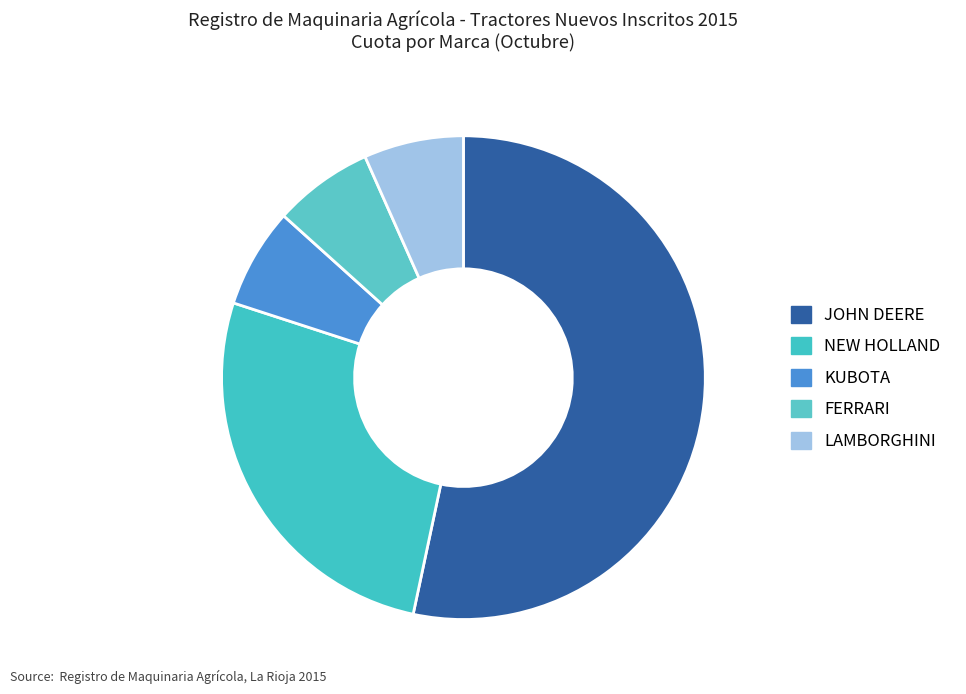

What is the change in value from JOHN DEERE to KUBOTA?

-7